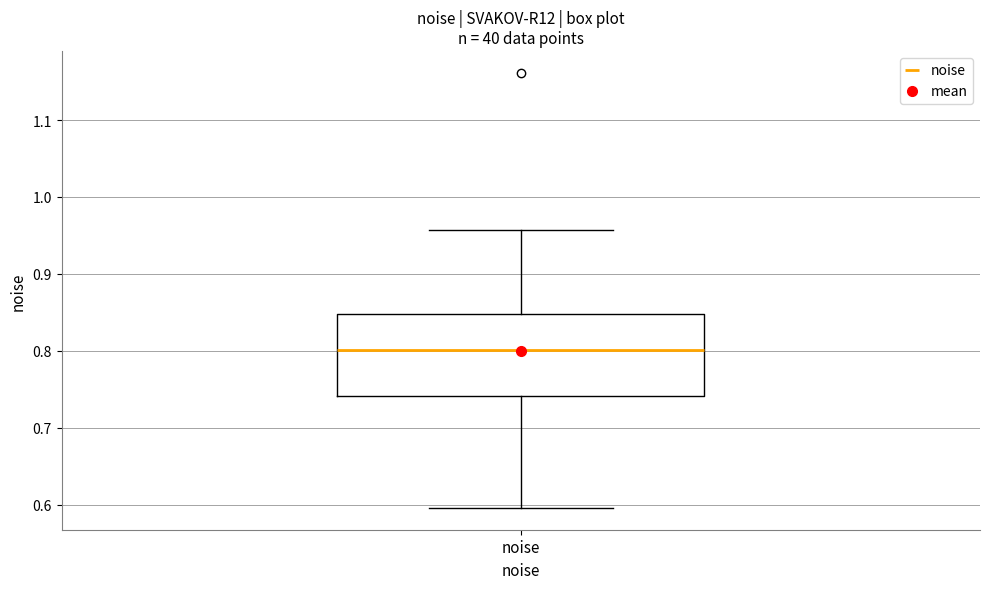

Transcribe this box plot: give where the median line is, the range the box spans, and where the two whiskers end, as read against the y-axis. The values are not printed on the chart, so give them approximately, as read against the axis.

median 0.80, box 0.74 to 0.85, whiskers 0.60 to 0.96